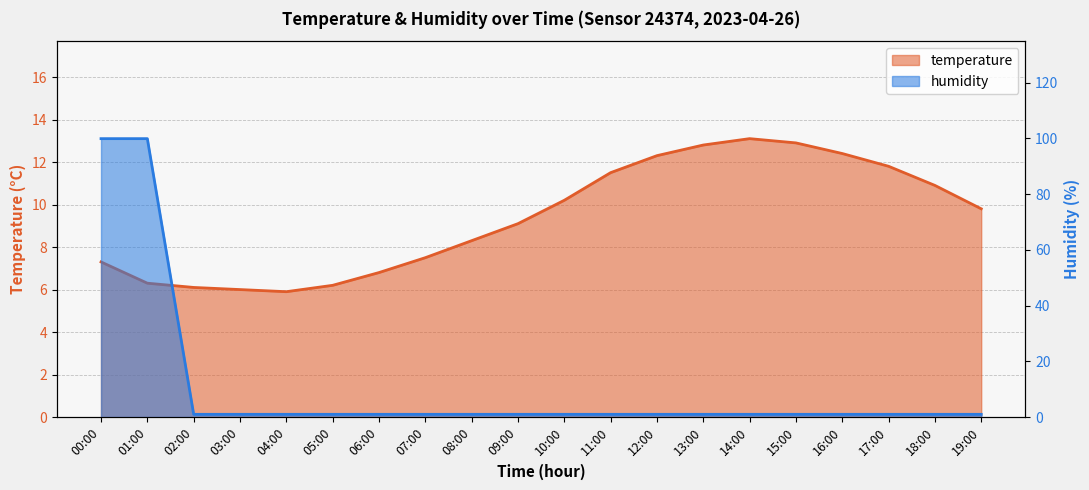

How many intersections are there between temperature and humidity?

1